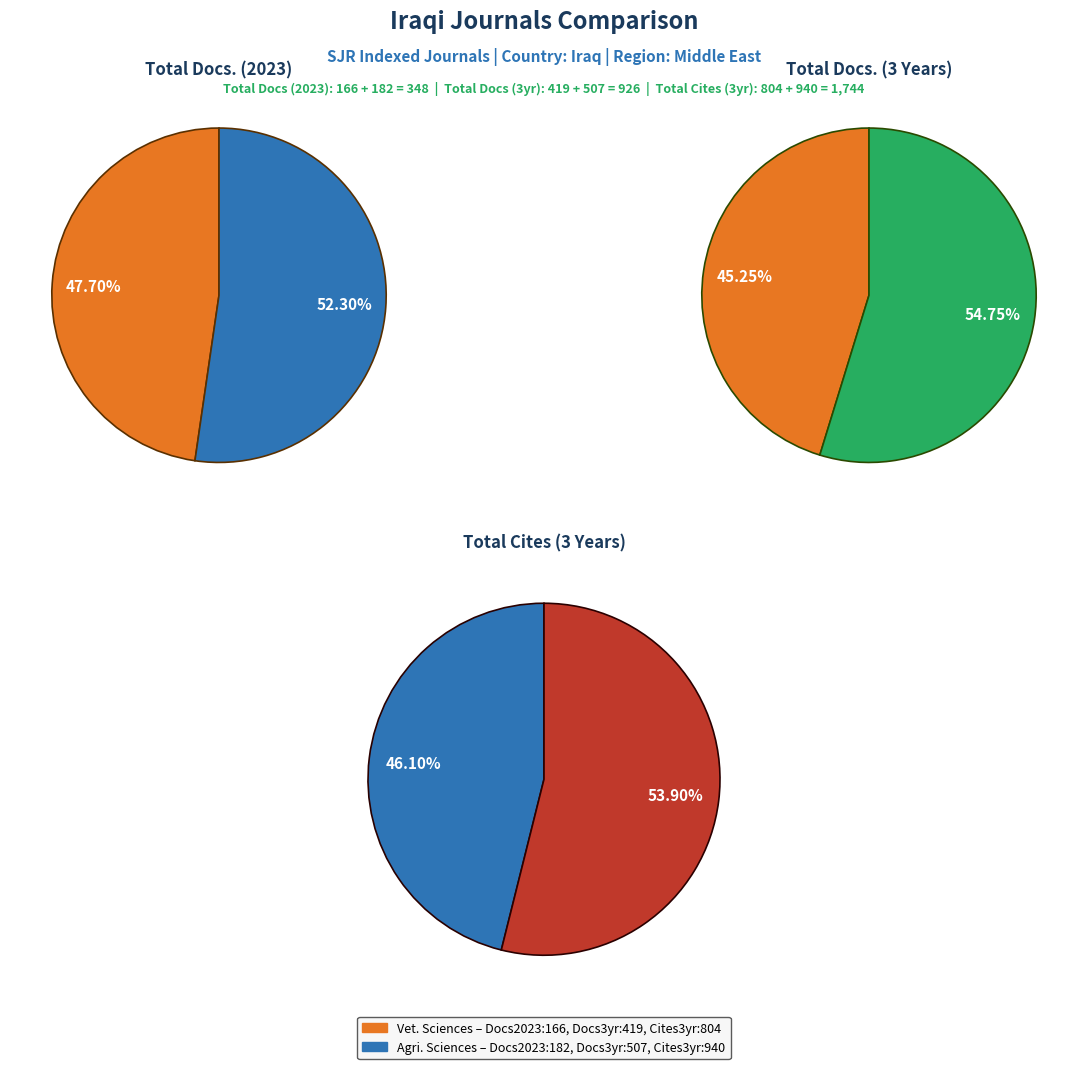

Is there any slice that represents more than half of the pie?

Yes